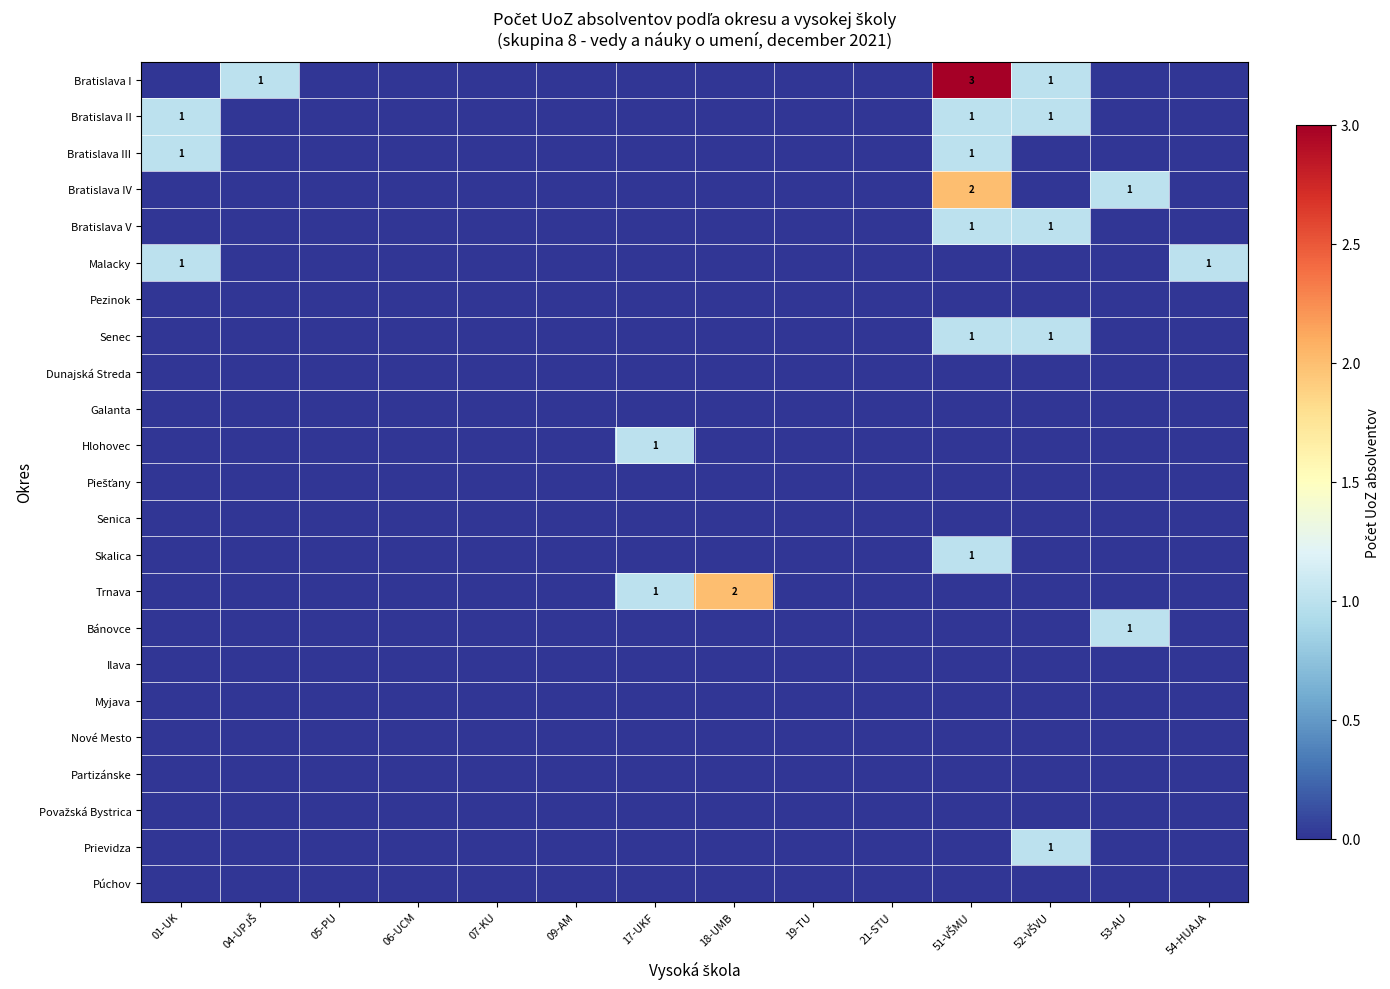

Is the value of Bratislava IV at 06-UCM greater than the value of Ilava at 21-STU?

No